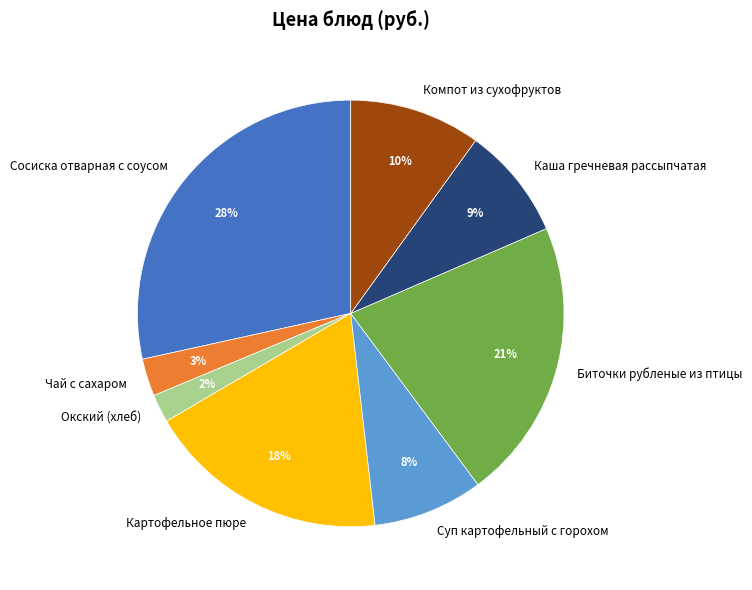

Does any single category account for the majority?

No